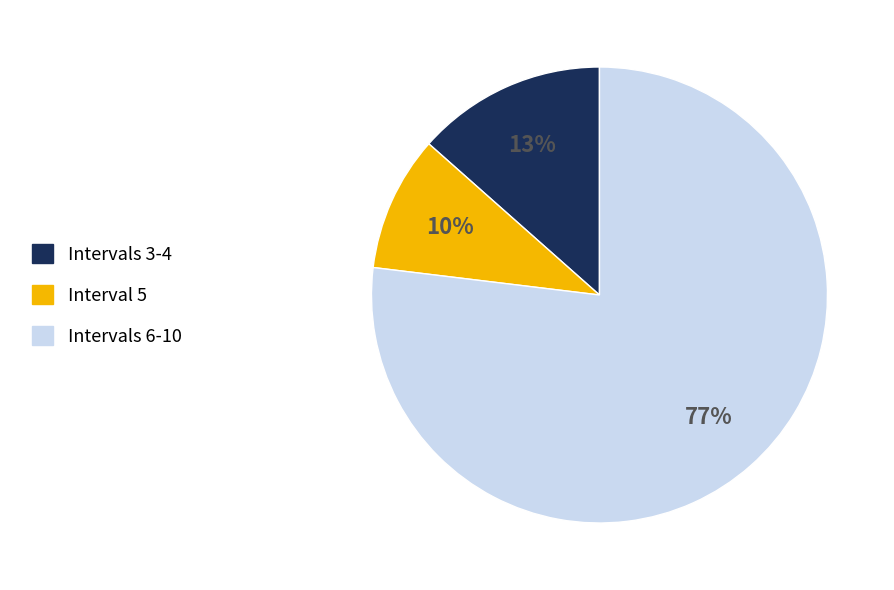

Which has a higher value, Interval 5 or Intervals 6-10?

Intervals 6-10